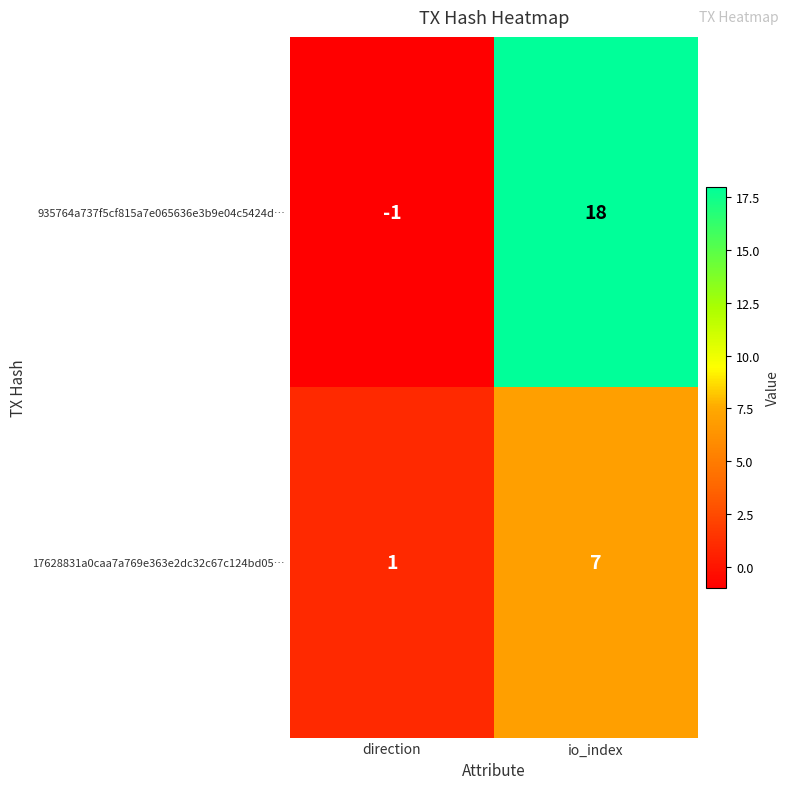

Between direction and io_index, which series saw the biggest shift?

935764a737f5cf815a7e065636e3b9e04c5424d…